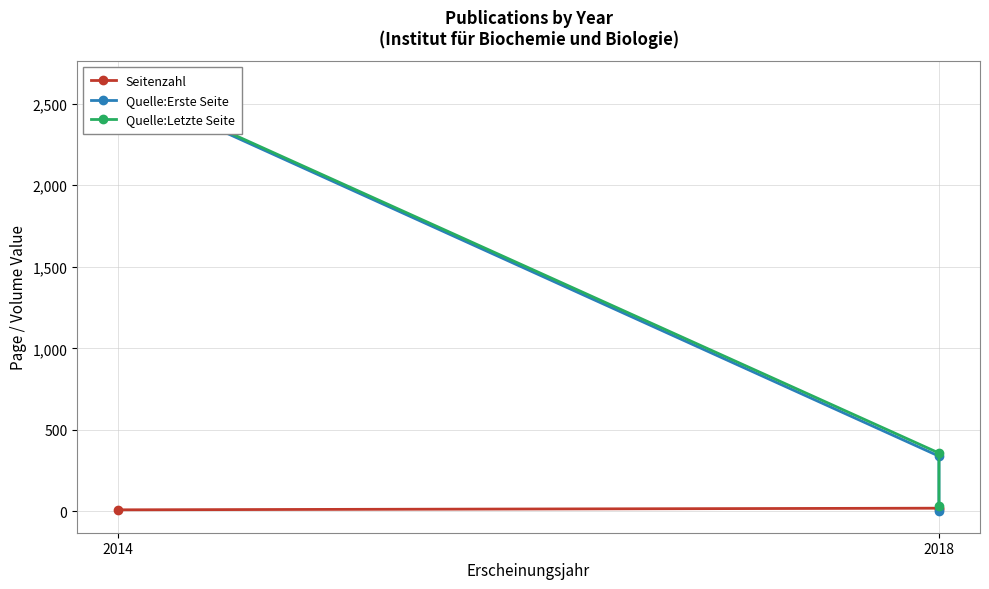

At which category is the sum across all series the highest?

2014